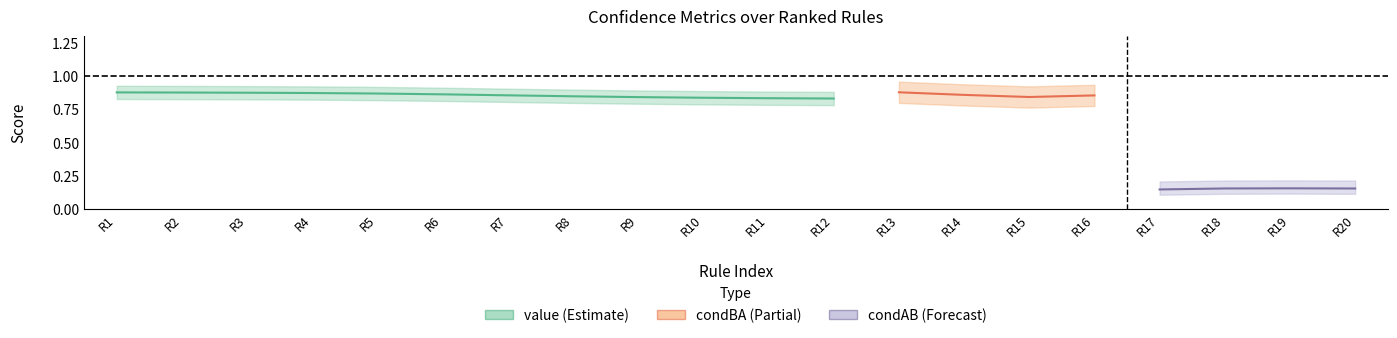

List the labels in order of value value, smallest first.

19, 18, 16, 17, 15, 14, 11, 12, 13, 10, 9, 8, 6, 7, 4, 5, 1, 2, 3, 0